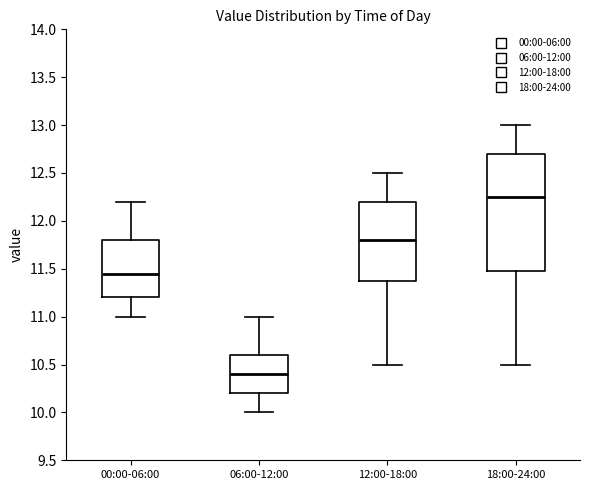

Where does the upper whisker of the box for 18:00-24:00 end on the y-axis? The values are not printed on the chart, so give them approximately, as read against the axis.

13.00